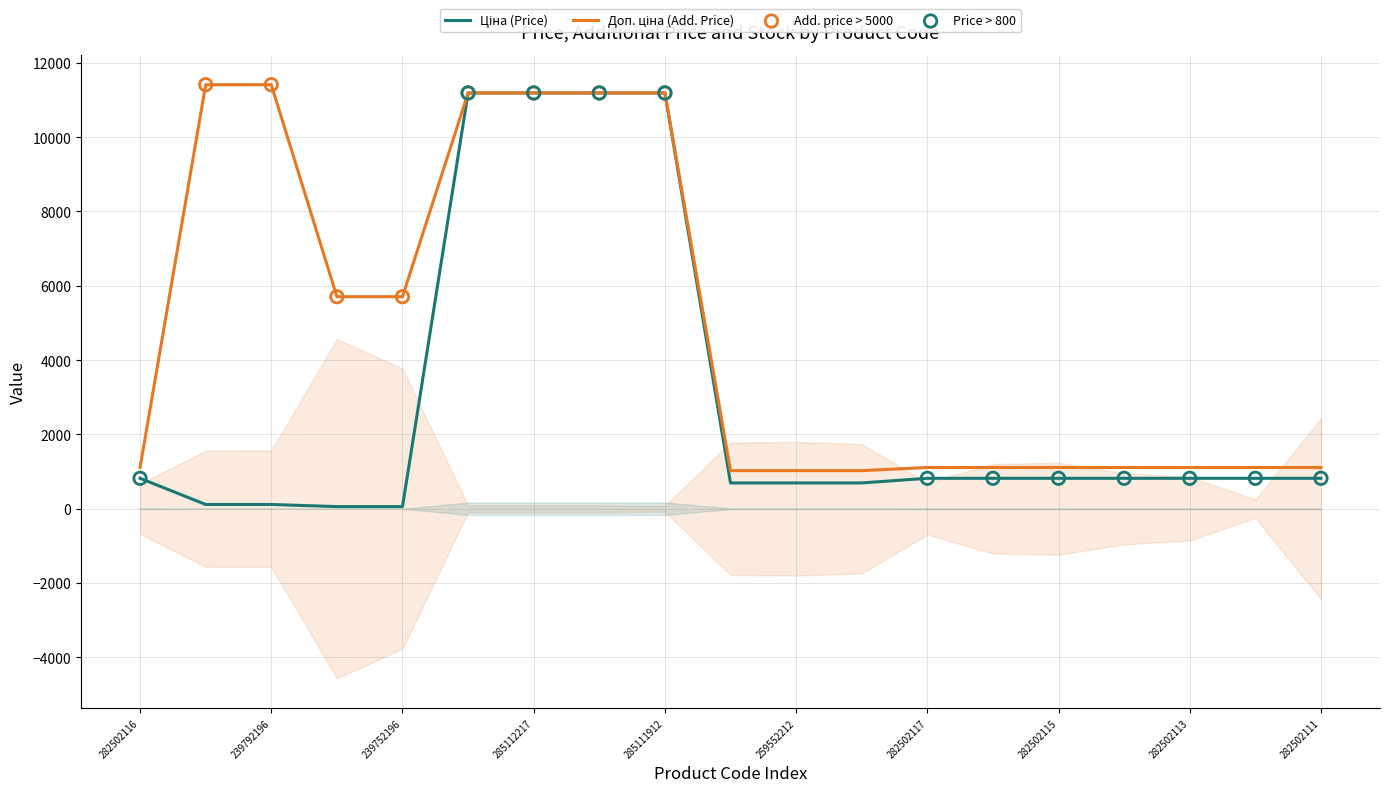

Is the value of Доп. ціна at 239752197 greater than the value of Ціна at 282502110?

Yes